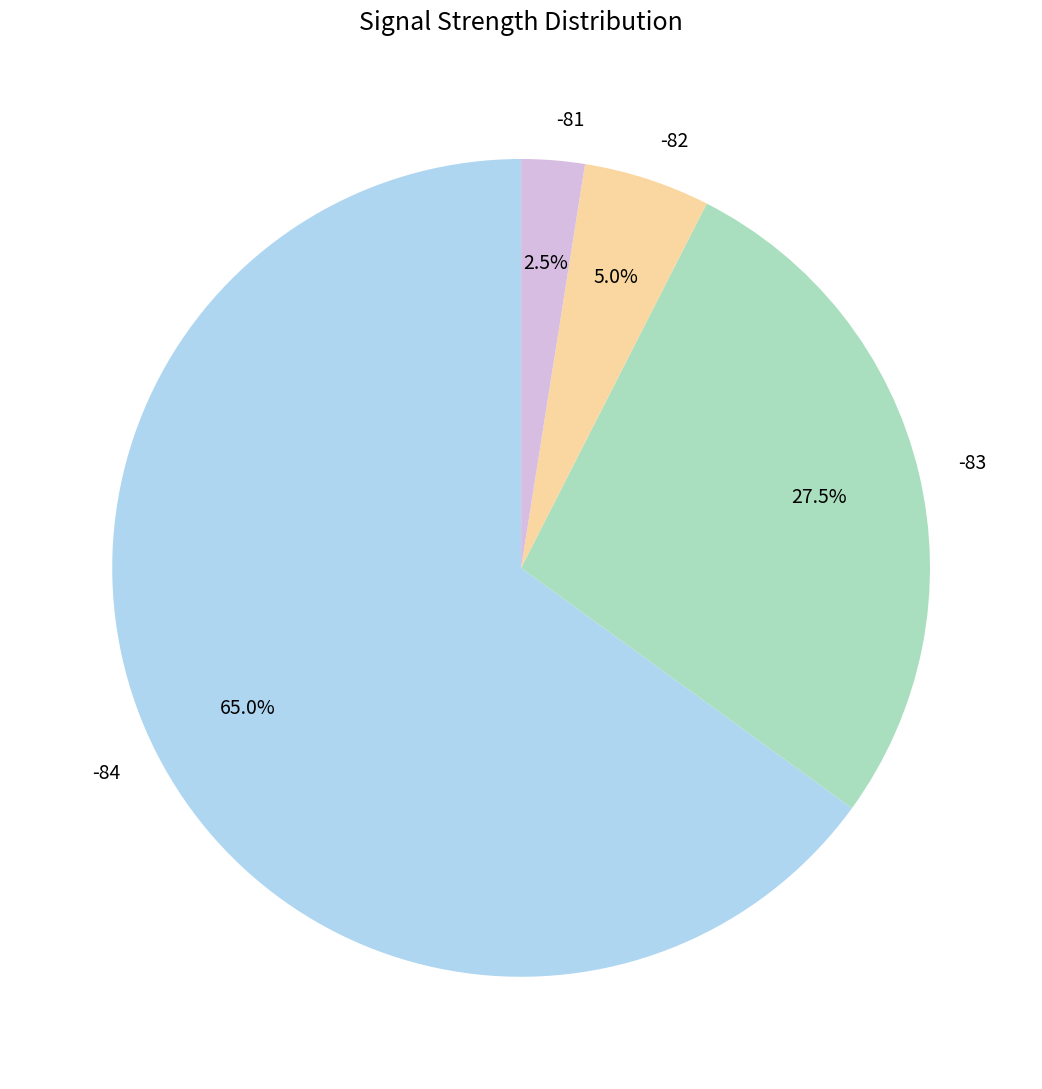

Rank the categories by value from lowest to highest.

-81, -82, -83, -84